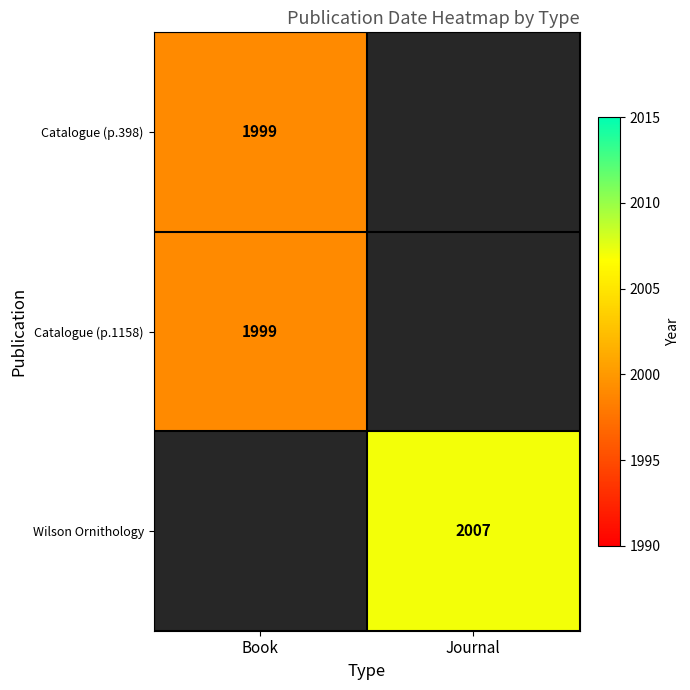

Is it true that Wilson Ornithology equals 2826 at Journal?

False